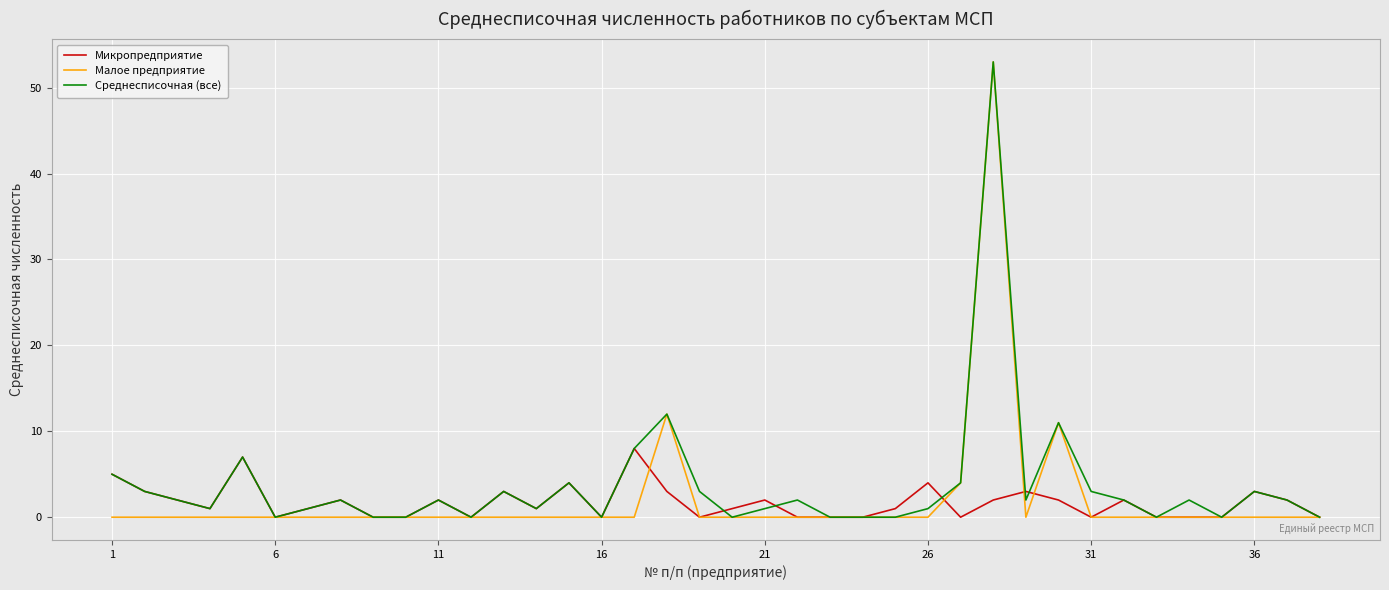

What is the maximum value for Малое предприятие?

53